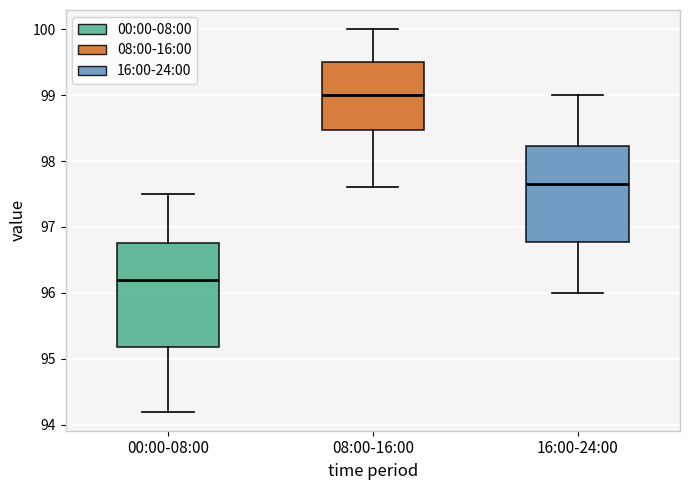

Reading left to right, transcribe this box plot: for each box, give where its median line is, the range the box spans, and where its two whiskers end, as read against the y-axis. The values are not printed on the chart, so give them approximately, as read against the axis.

00:00-08:00: median 96.2, box 95.2 to 96.8, whiskers 94.2 to 97.5
08:00-16:00: median 99.0, box 98.5 to 99.5, whiskers 97.6 to 100.0
16:00-24:00: median 97.7, box 96.8 to 98.2, whiskers 96.0 to 99.0